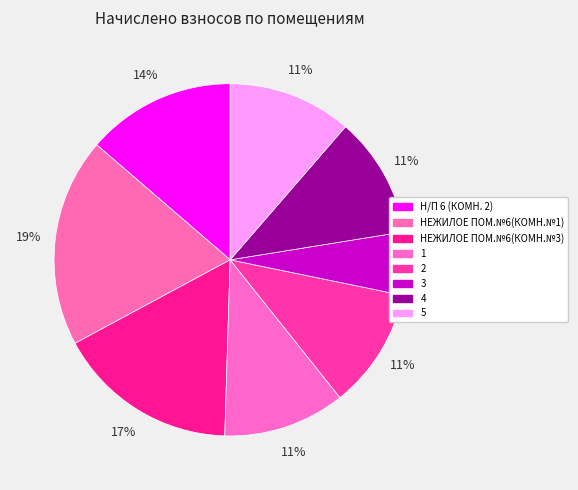

Between 3 and НЕЖИЛОЕ ПОМ.№6(КОМН.№1), which is larger?

НЕЖИЛОЕ ПОМ.№6(КОМН.№1)